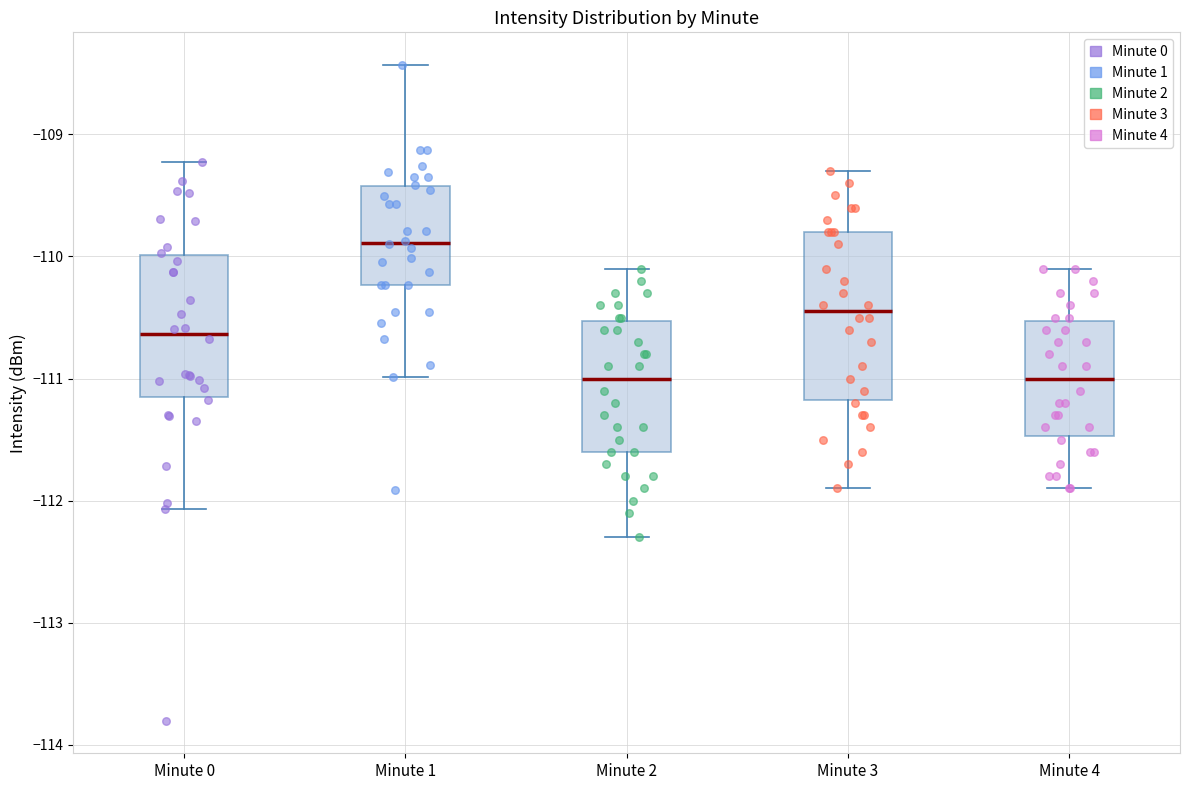

Comparing the boxes themselves (not the whiskers), which one is the tallest?

Minute 3